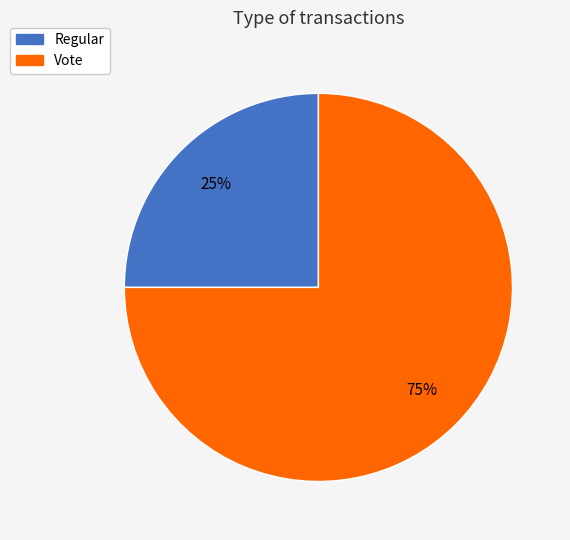

How many segments does this pie chart have?

2